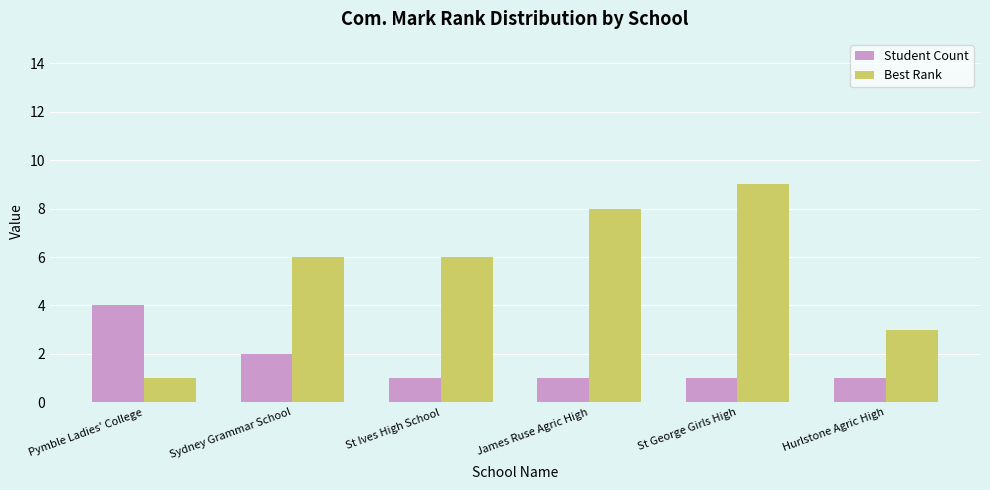

Read the Student Count value at St George Girls High.

1